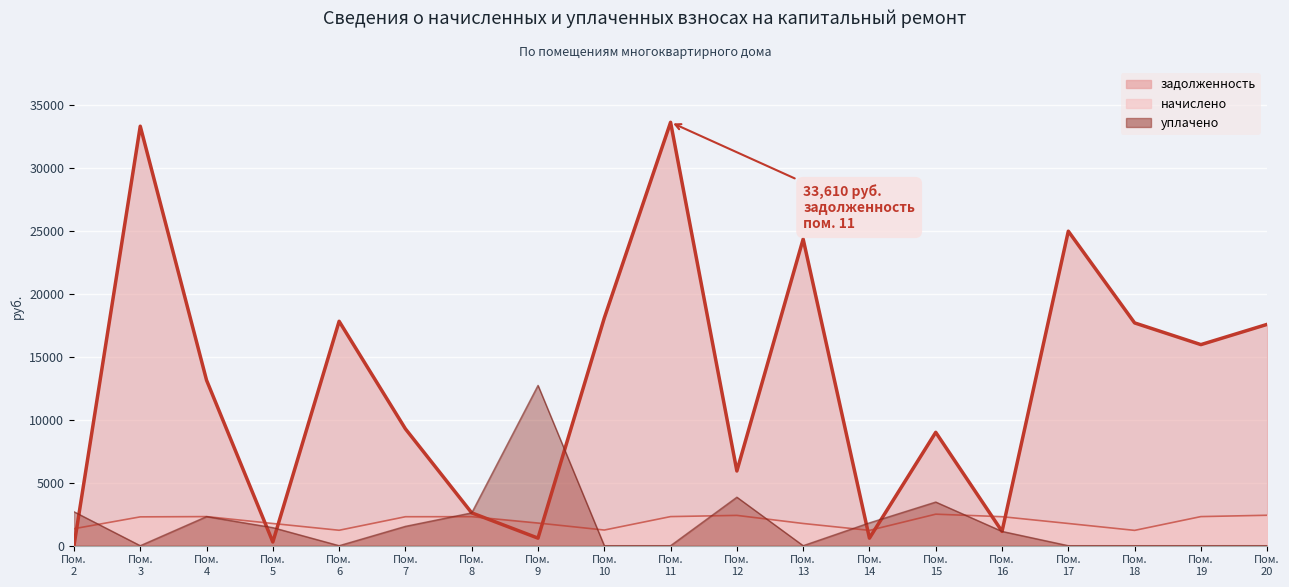

At how many categories does at least one series exceed 33544?

1